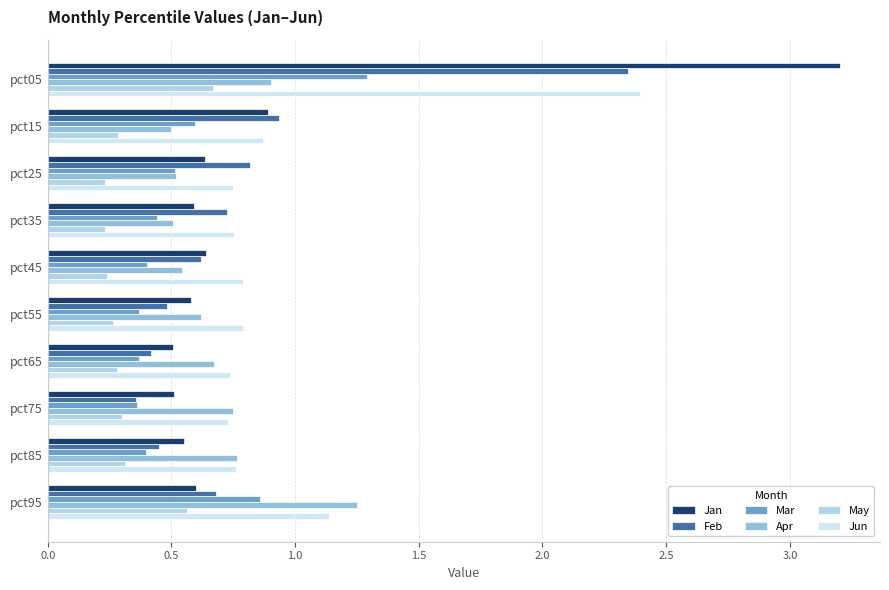

Count the number of categories in the chart.

10